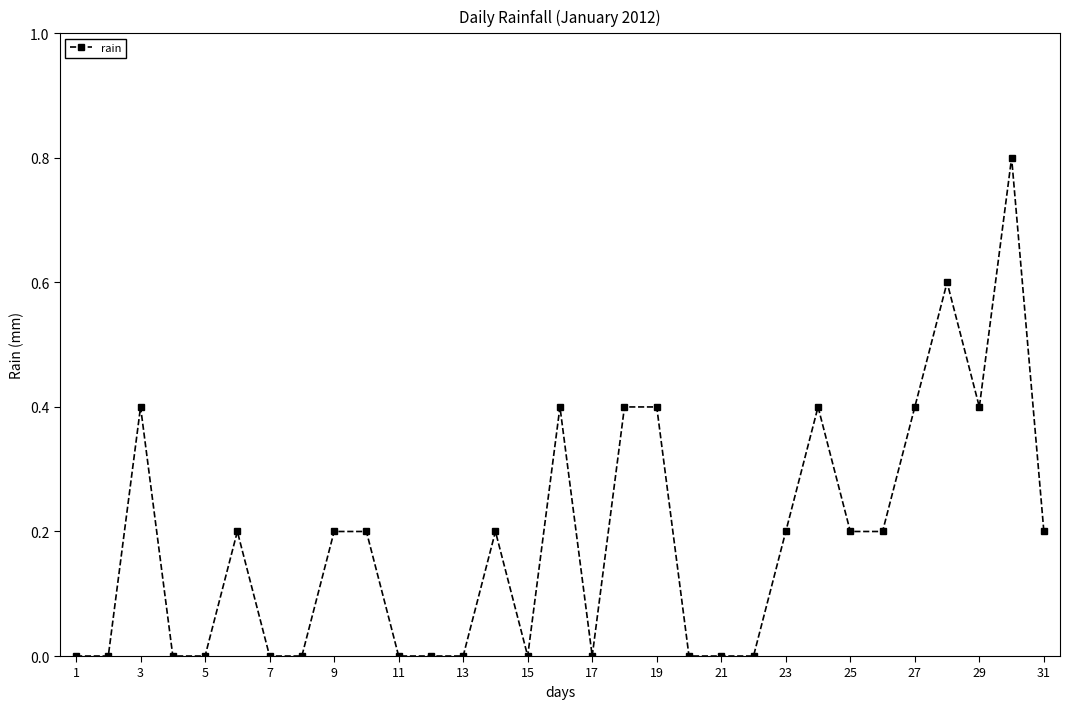

What is the maximum value shown in the chart?

0.8